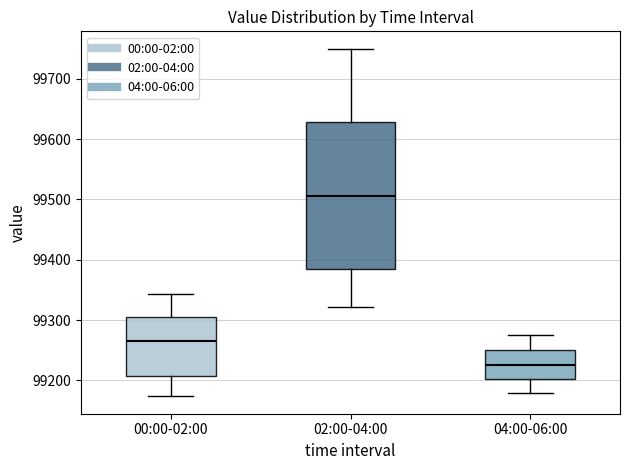

Reading left to right, read every box against the y-axis: the position of its median line, the range the box covers, and the ends of its whiskers. The values are not printed on the chart, so give them approximately, as read against the axis.

00:00-02:00: median 99260, box 99210 to 99310, whiskers 99170 to 99340
02:00-04:00: median 99510, box 99380 to 99630, whiskers 99320 to 99750
04:00-06:00: median 99230, box 99200 to 99250, whiskers 99180 to 99280